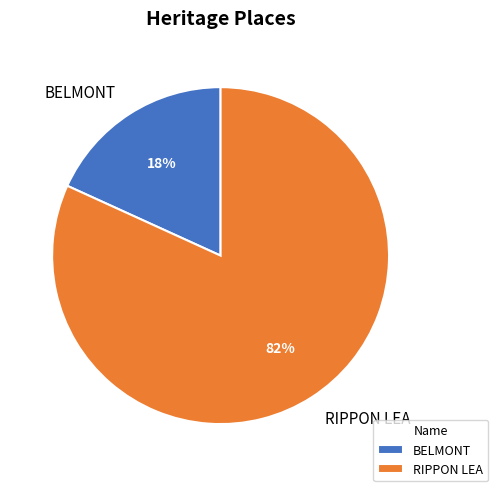

Is BELMONT the majority of the pie?

No